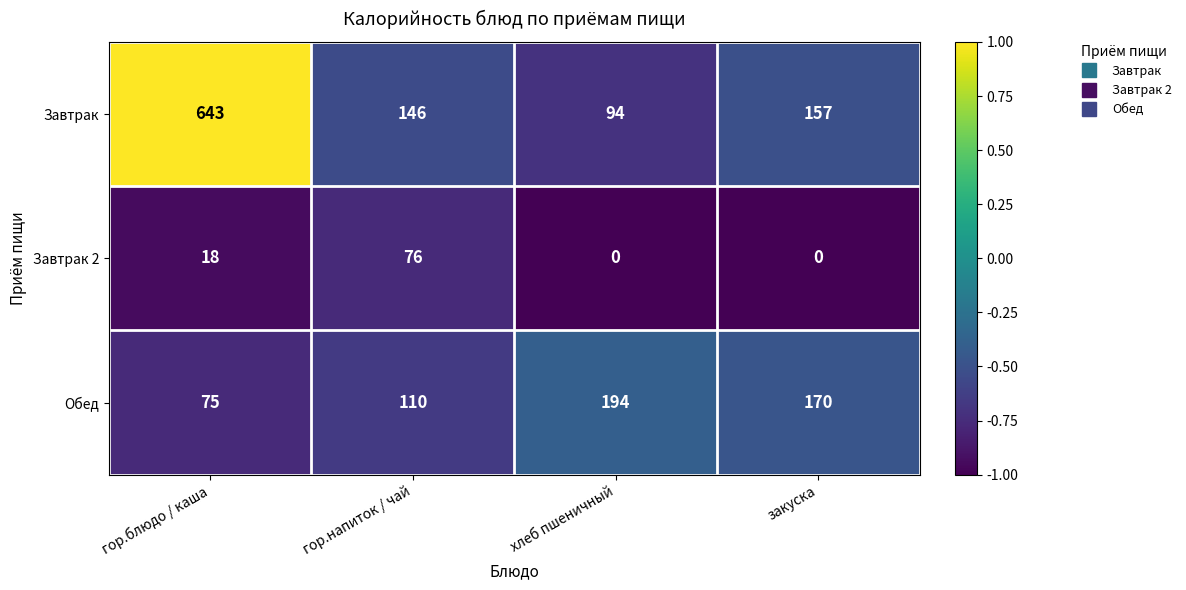

Where is Завтрак 2 nearest to the value 38?

гор.блюдо / каша